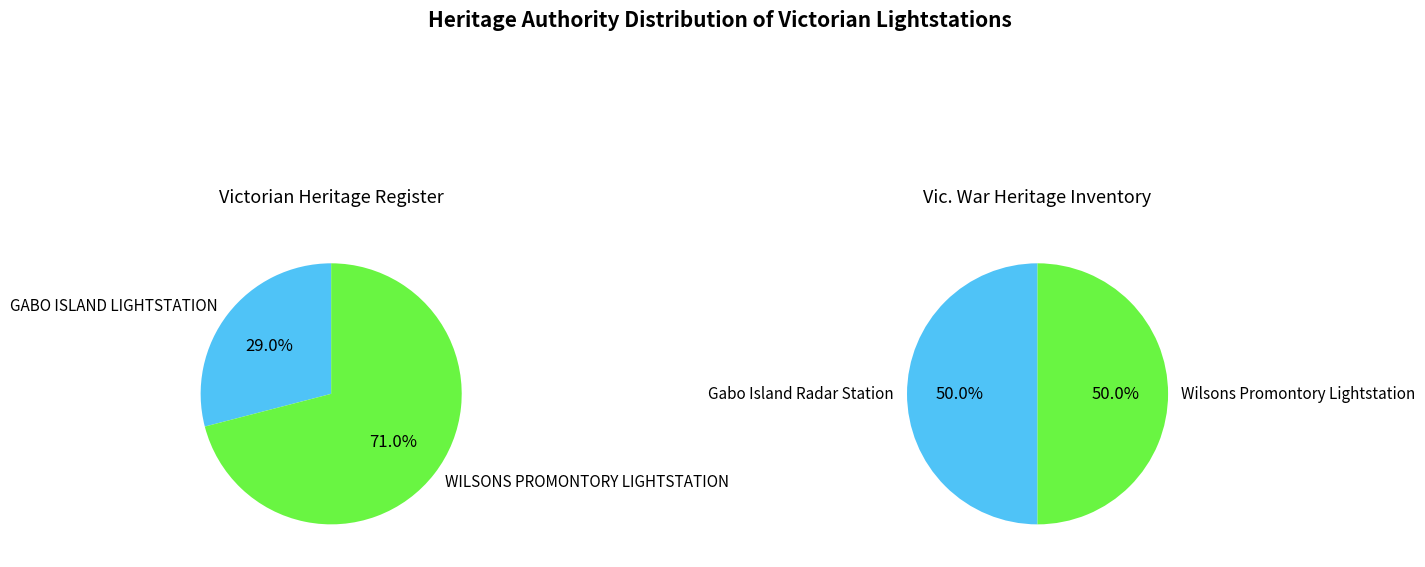

How much of the chart is everything except WILSONS PROMONTORY LIGHTSTATION?

29.0%